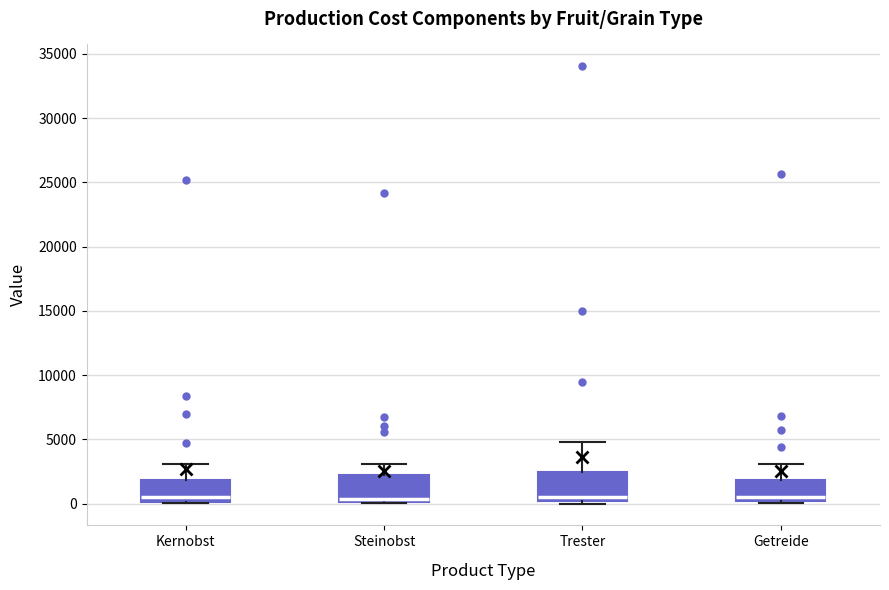

Reading left to right, read every box against the y-axis: the position of its median line, the range the box covers, and the ends of its whiskers. The values are not printed on the chart, so give them approximately, as read against the axis.

Kernobst: median 500, box 0 to 2000, whiskers 0 to 3000
Steinobst: median 500, box 0 to 2000, whiskers 0 to 3000
Trester: median 500, box 0 to 2500, whiskers 0 (just below the box's lower edge) to 5000
Getreide: median 500, box 0 to 2000, whiskers 0 (just below the box's lower edge) to 3000